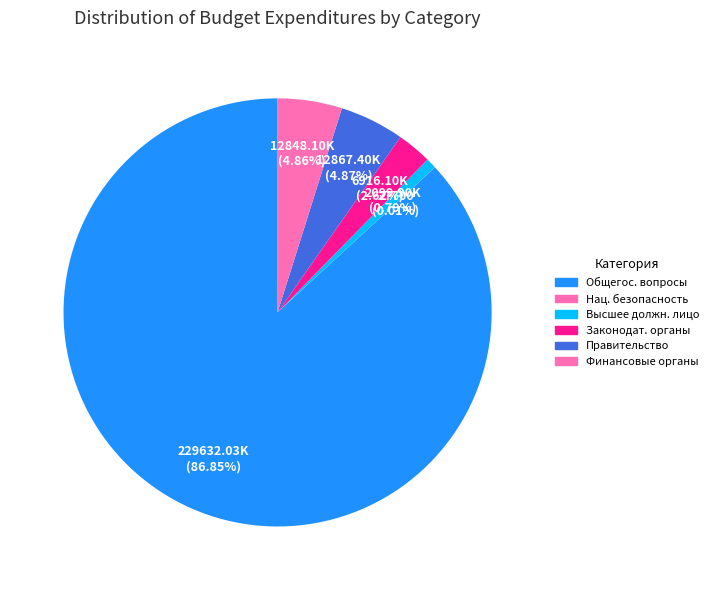

Rank the categories by value from highest to lowest.

ОБЩЕГОСУДАРСТВЕННЫЕ ВОПРОСЫ, Функционирование Правительства, Обеспечение деятельности финансовых органов, Функционирование законодательных органов, Функционирование высшего должностного лица, НАЦИОНАЛЬНАЯ БЕЗОПАСНОСТЬ